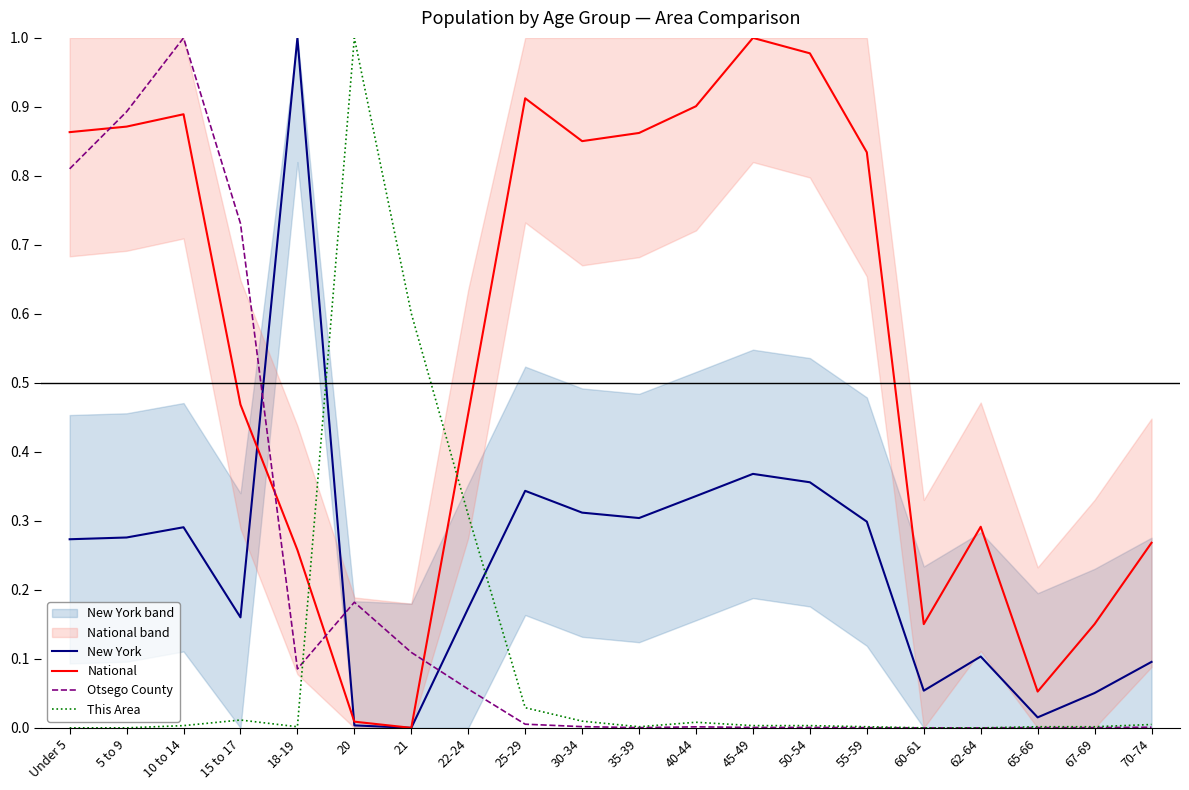

How many interior local valleys does the National series have?

4